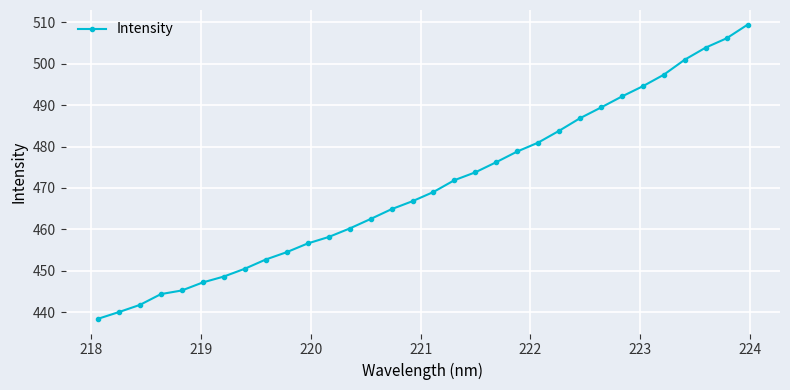

How many categories are shown in the chart?

32